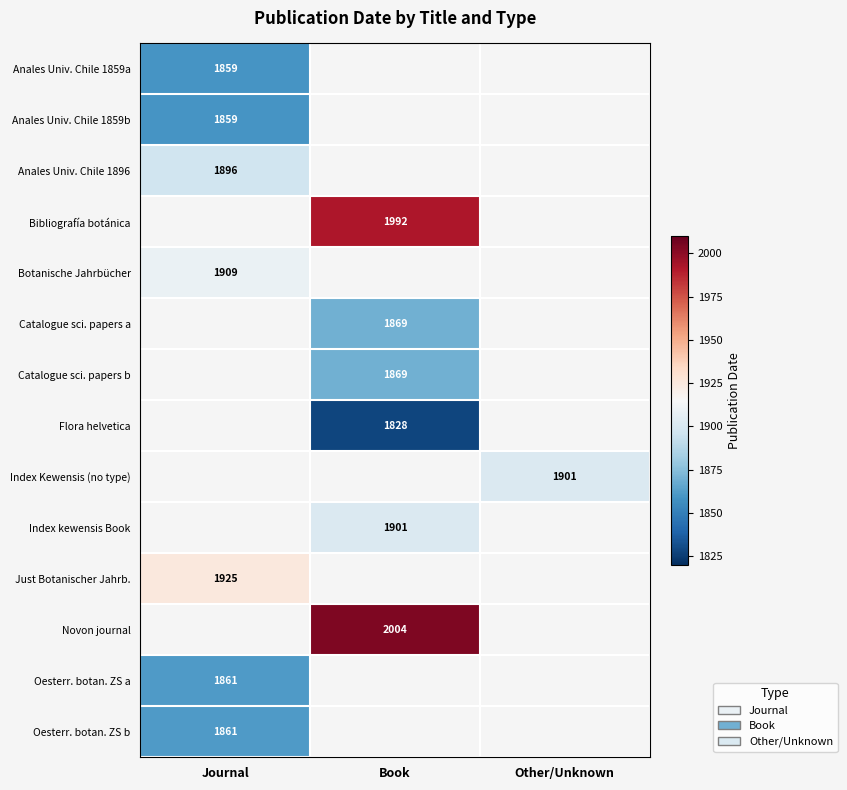

The Index kewensis Book series shows 1901 at Book. True or false?

True